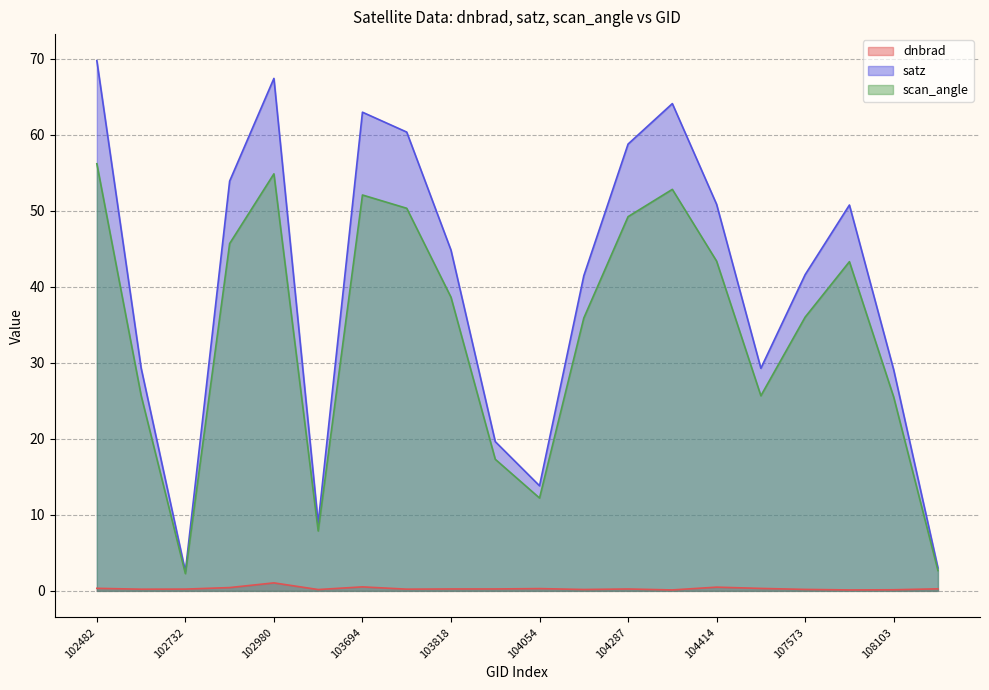

At how many categories does at least one series exceed 49?

9